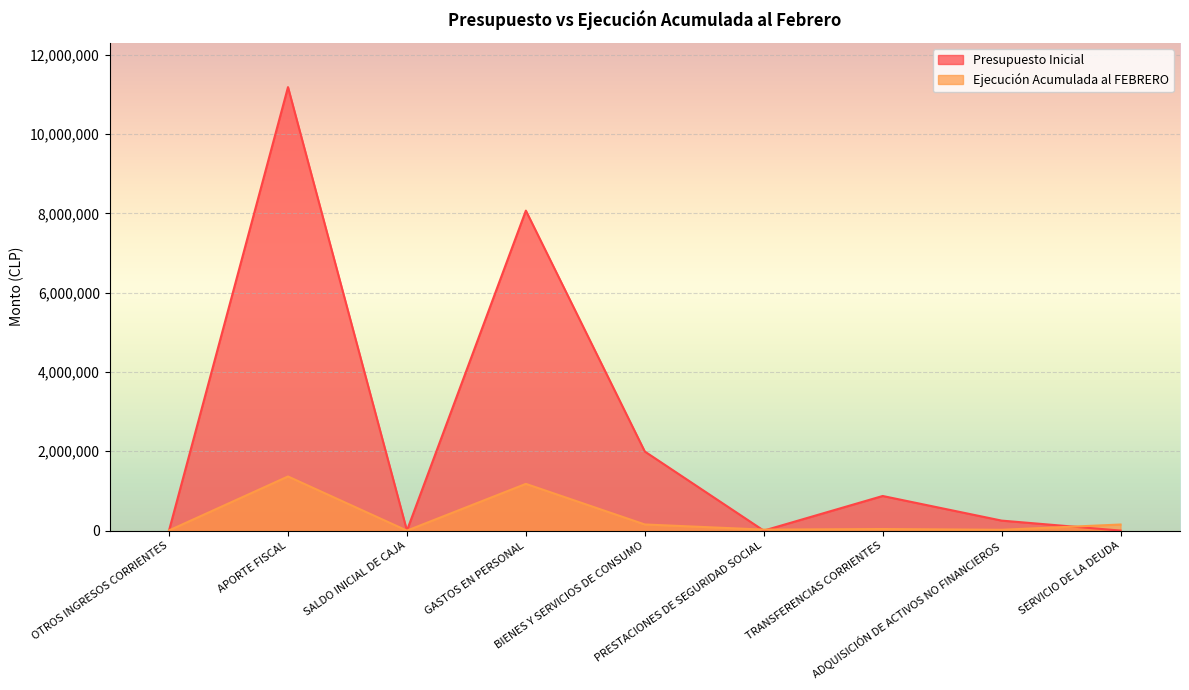

How many values in Presupuesto Inicial are above zero?

8